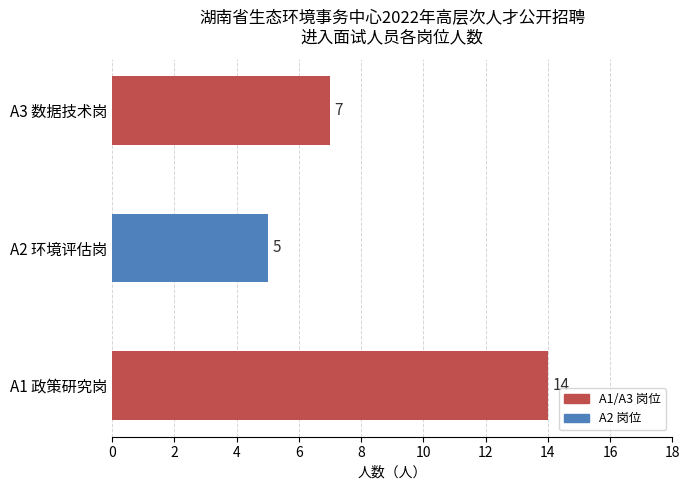

At which category does the chart reach its minimum across all series?

A2 环境评估岗